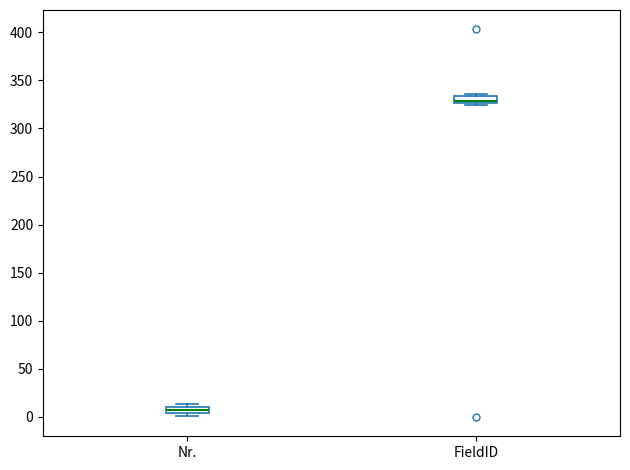

Which box has the highest median line?

FieldID